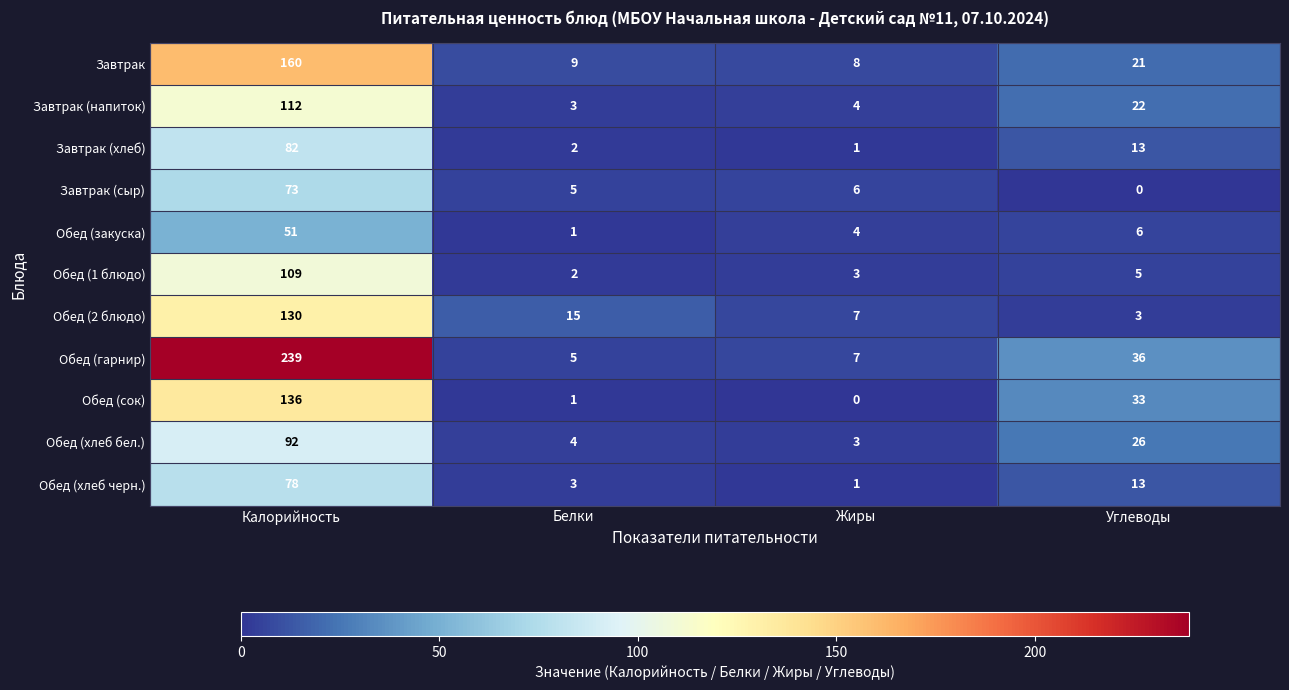

Is the value of Обед (1 блюдо) at Белки greater than the value of Завтрак (сыр) at Углеводы?

Yes